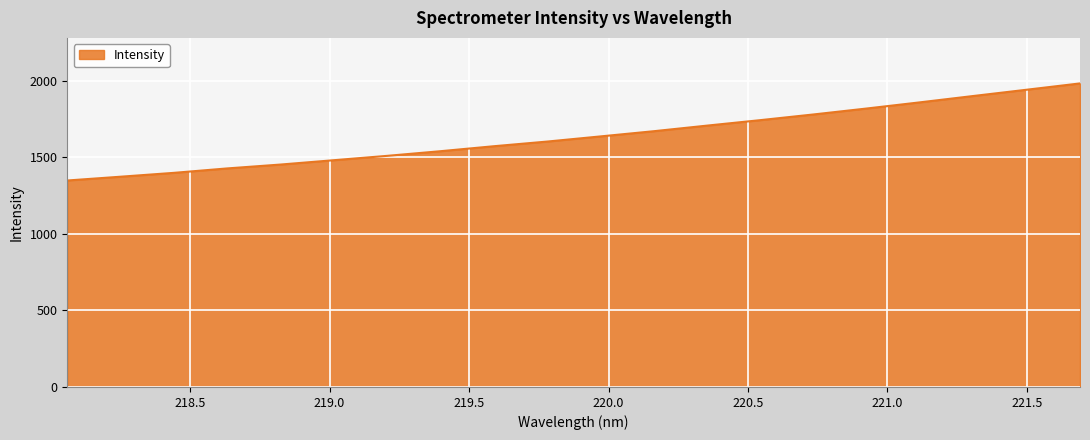

What is the smallest value displayed?

1347.6